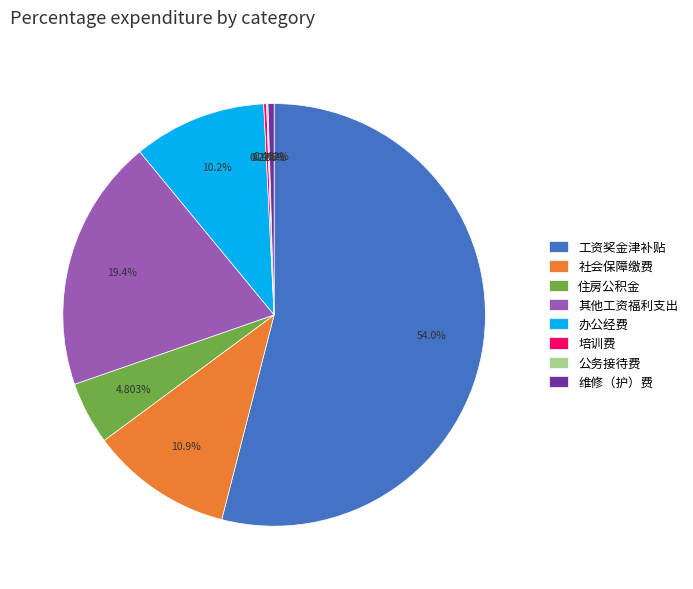

To the nearest percent, what portion does 办公经费 represent?

10%